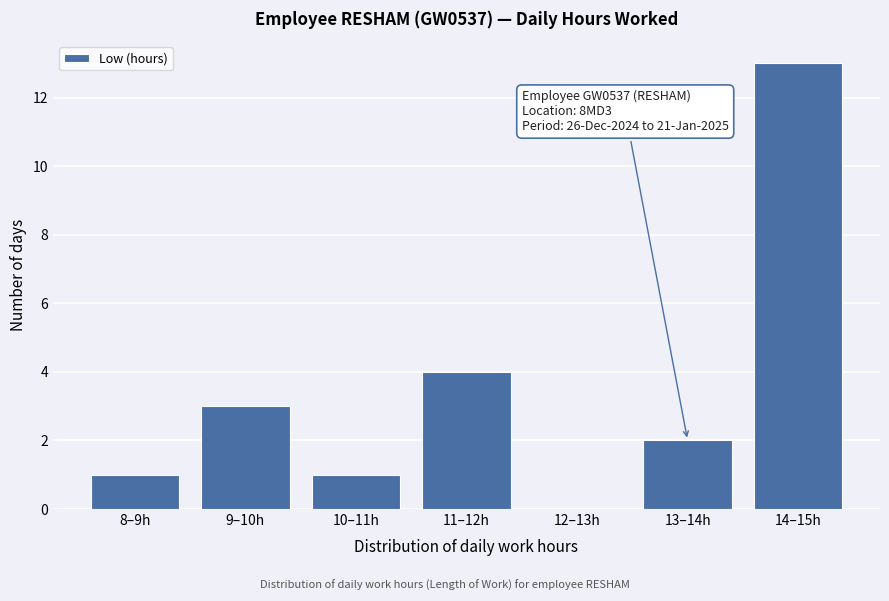

Reading left to right, list all the values displayed in this chart.

8–9h=1	9–10h=3	10–11h=1	11–12h=4	12–13h=0	13–14h=2	14–15h=13